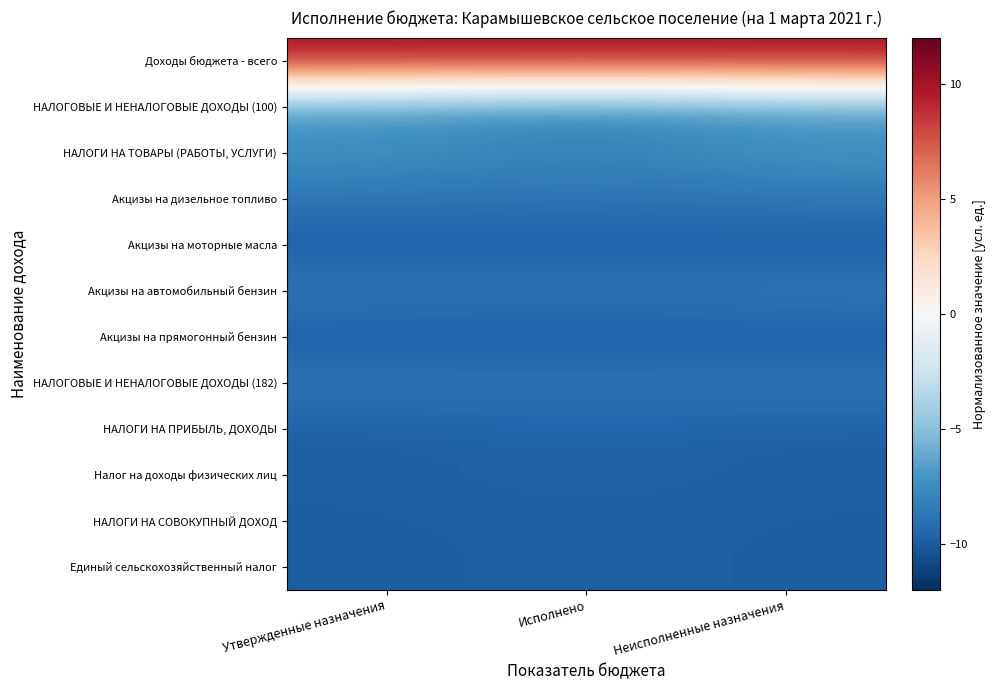

Rank the series by their maximum value, from lowest to highest.

Акцизы на прямогонный бензин, Акцизы на моторные масла, НАЛОГИ НА СОВОКУПНЫЙ ДОХОД, Единый сельскохозяйственный налог, НАЛОГИ НА ПРИБЫЛЬ, ДОХОДЫ, Налог на доходы физических лиц, Акцизы на дизельное топливо, НАЛОГОВЫЕ И НЕНАЛОГОВЫЕ ДОХОДЫ (182), Акцизы на автомобильный бензин, НАЛОГОВЫЕ И НЕНАЛОГОВЫЕ ДОХОДЫ (100), НАЛОГИ НА ТОВАРЫ (РАБОТЫ, УСЛУГИ), Доходы бюджета - всего